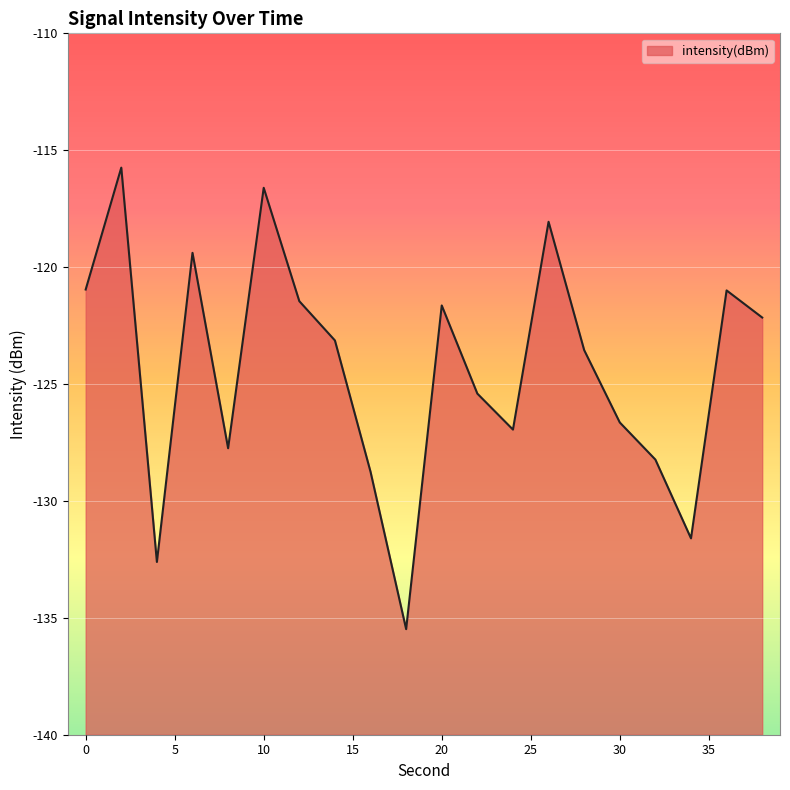

What is the sum of the values at 24 and 28?

-250.5